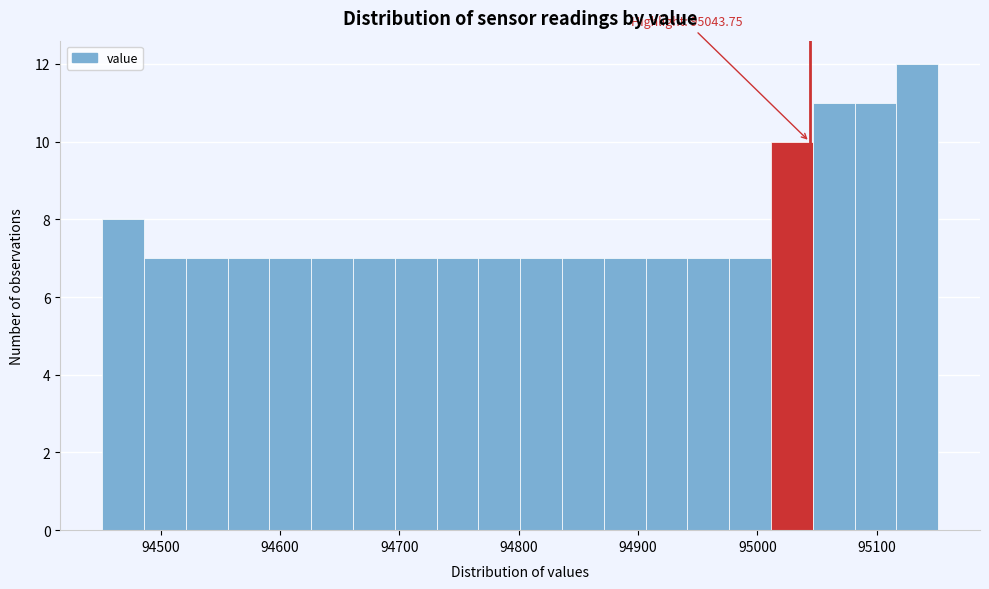

Read against the x-axis, roughly where is the centre of the tallest bar?

95130